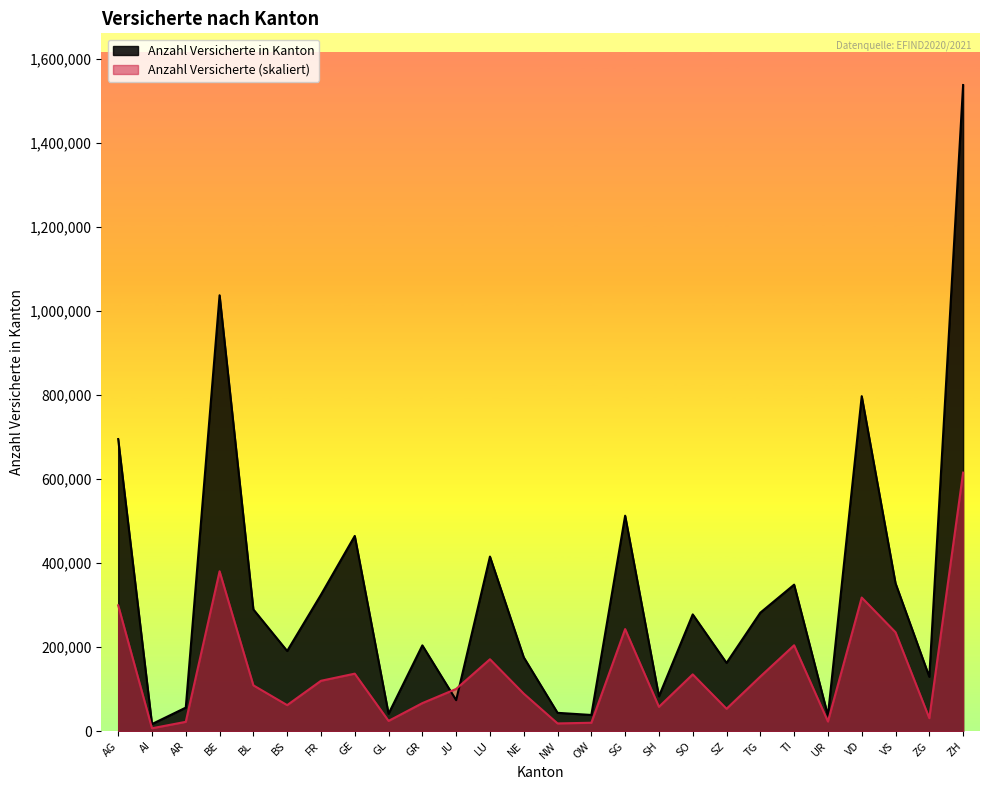

At which category does Anzahl Versicherte reach its first local valley?

AI